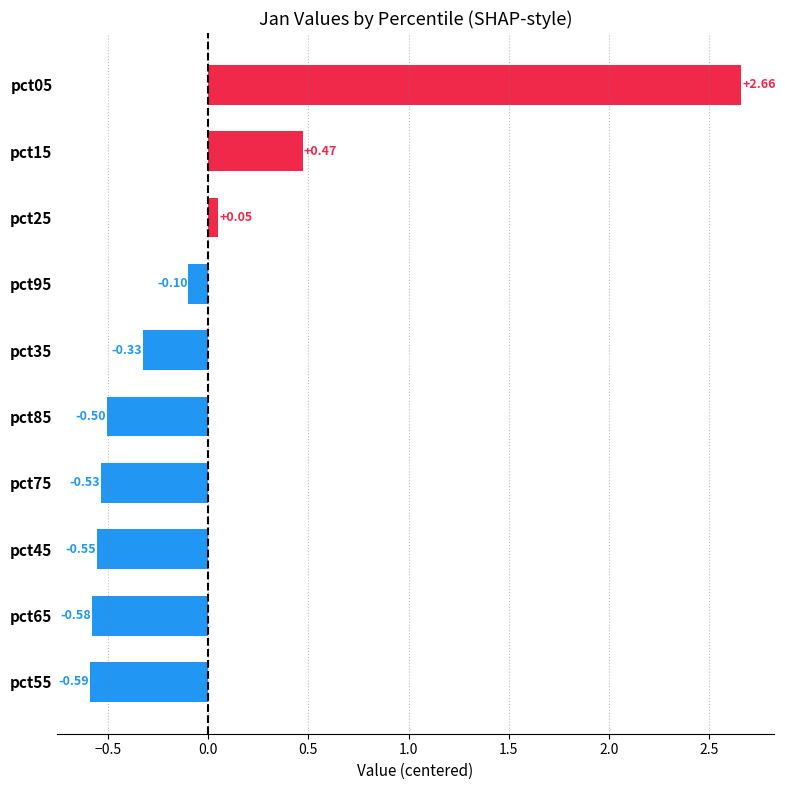

At which label is the value closest to 1?

pct15